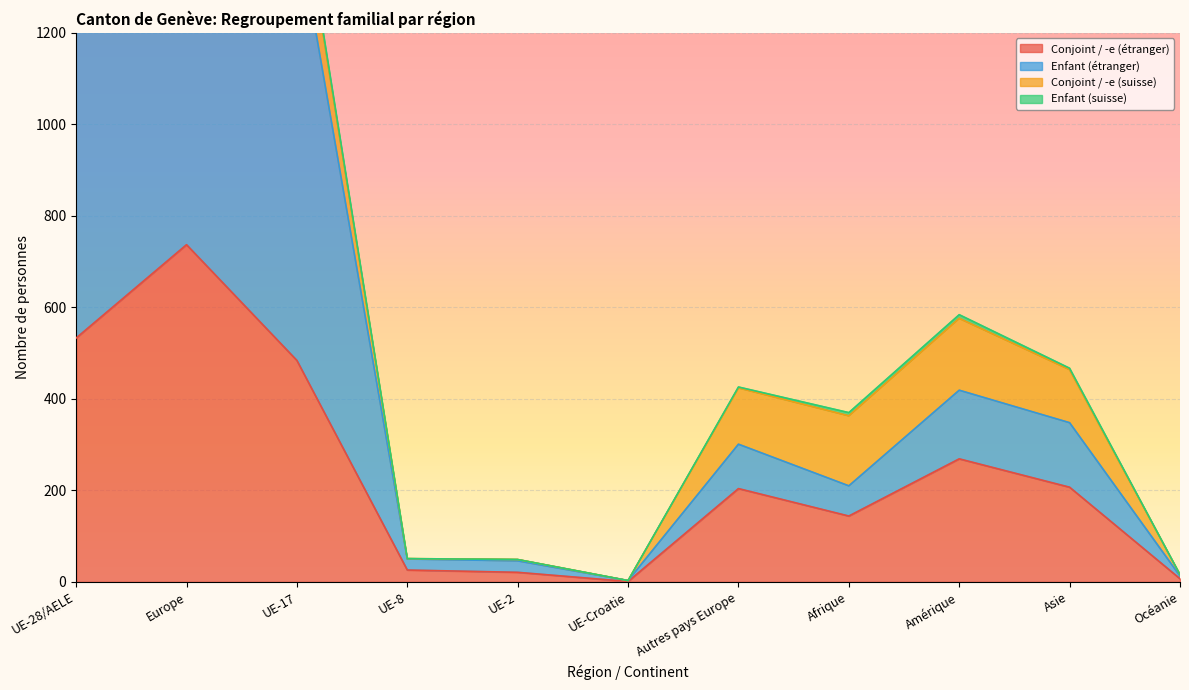

Where is the first local maximum for Conjoint / -e (étranger)?

Europe